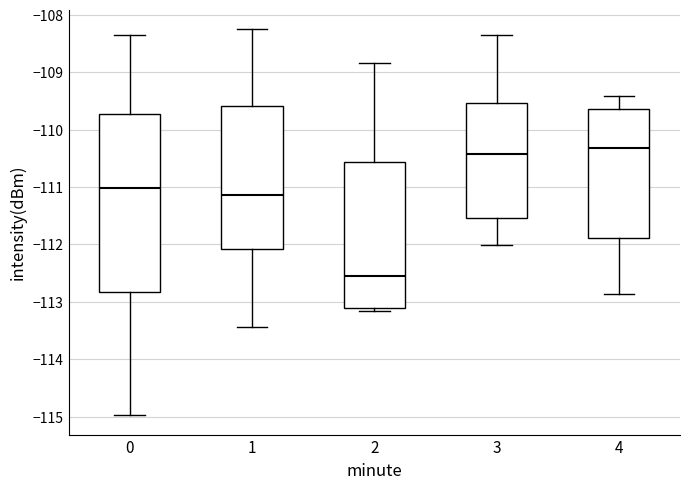

Reading left to right, transcribe this box plot: for each box, give where its median line is, the range the box spans, and where its two whiskers end, as read against the y-axis. The values are not printed on the chart, so give them approximately, as read against the axis.

0: median -111.0, box -112.8 to -109.7, whiskers -115.0 to -108.4
1: median -111.1, box -112.1 to -109.6, whiskers -113.4 to -108.2
2: median -112.6, box -113.1 to -110.6, whiskers -113.2 to -108.8
3: median -110.4, box -111.5 to -109.5, whiskers -112.0 to -108.4
4: median -110.3, box -111.9 to -109.6, whiskers -112.9 to -109.4